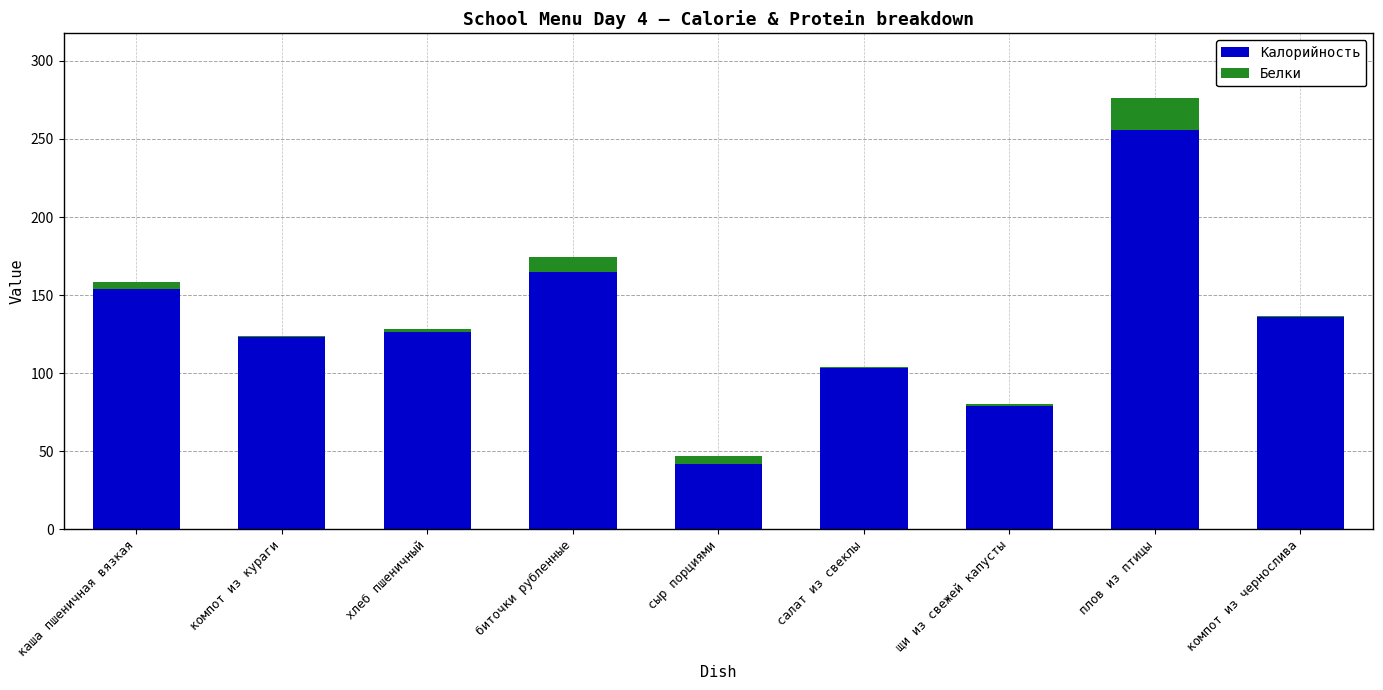

Reading left to right, what are the values for Калорийность?

каша пшеничная вязкая=154.0	компот из кураги=123.0	хлеб пшеничный=126.6	биточки рубленные=165.0	сыр порциями=42.0	салат из свеклы=103.0	щи из свежей капусты=79.0	плов из птицы=256.0	компот из чернослива=136.0